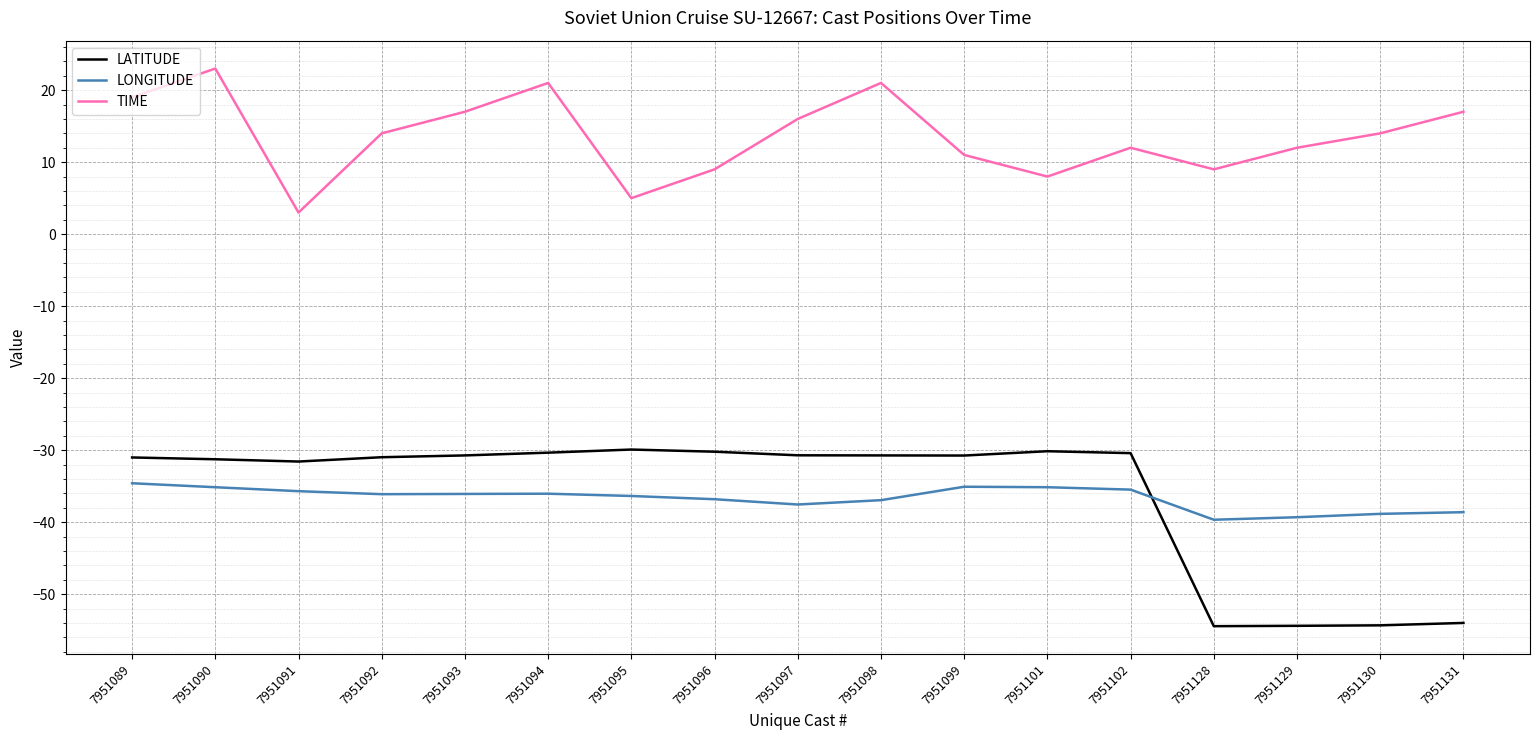

How many lines are shown in the chart?

3